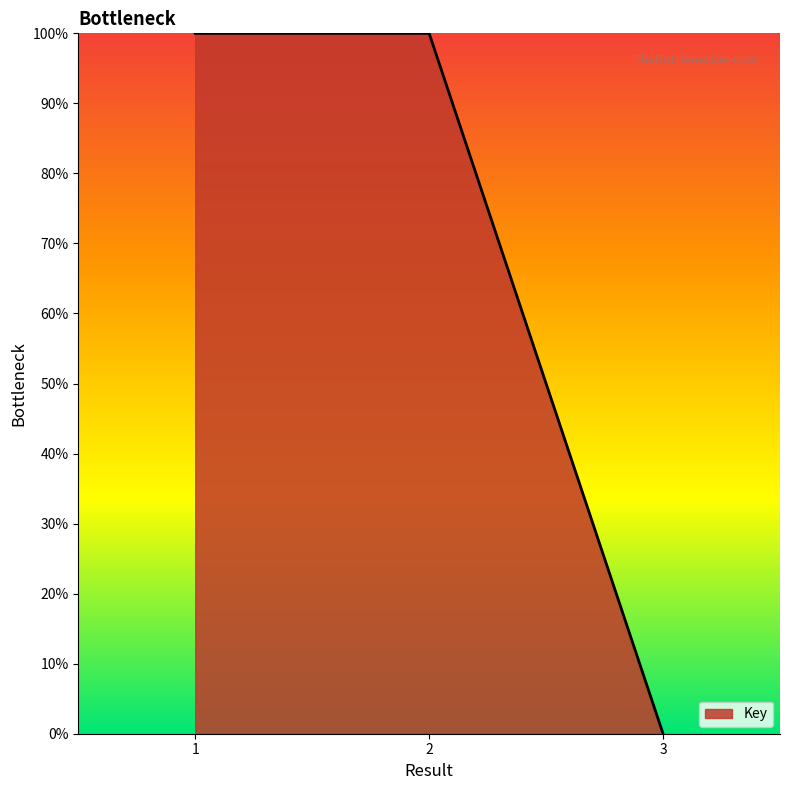

What is the value of the 2nd point from the left?

1.0